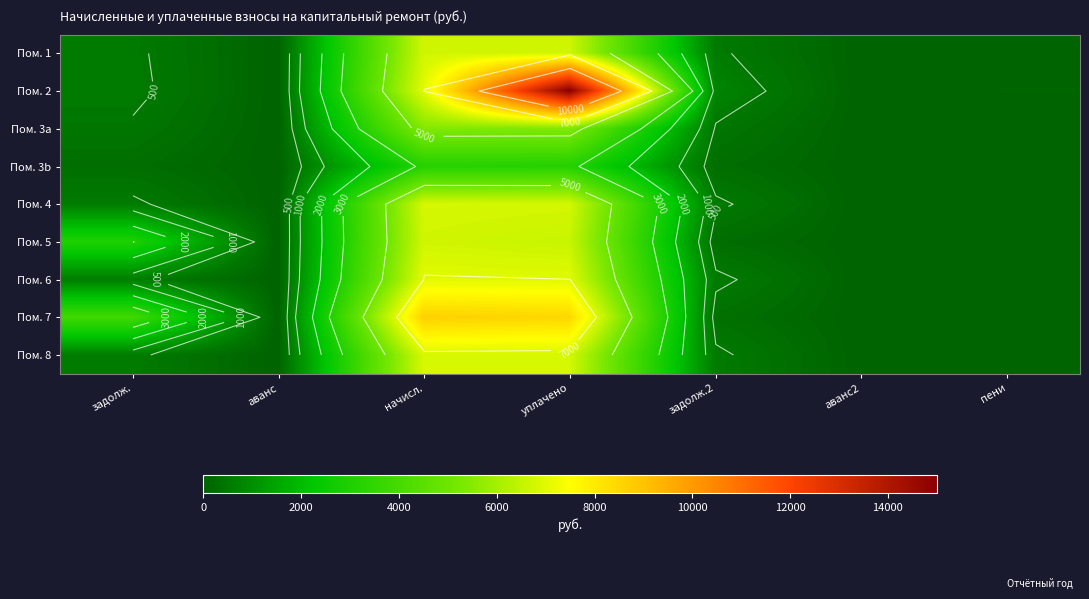

How many distinct data groups are displayed?

9